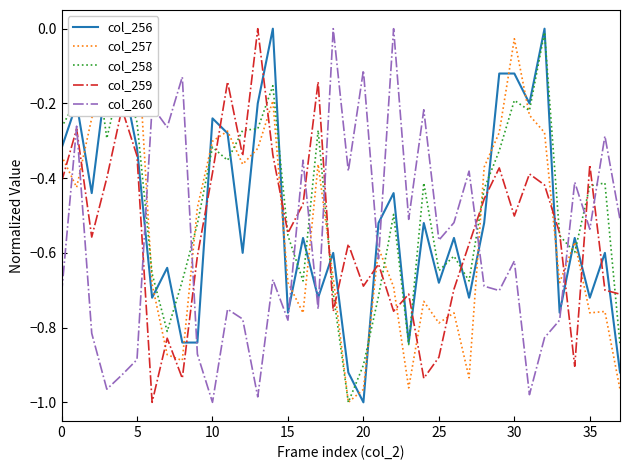

True or false: col_260 and col_256 intersect in this chart.

True